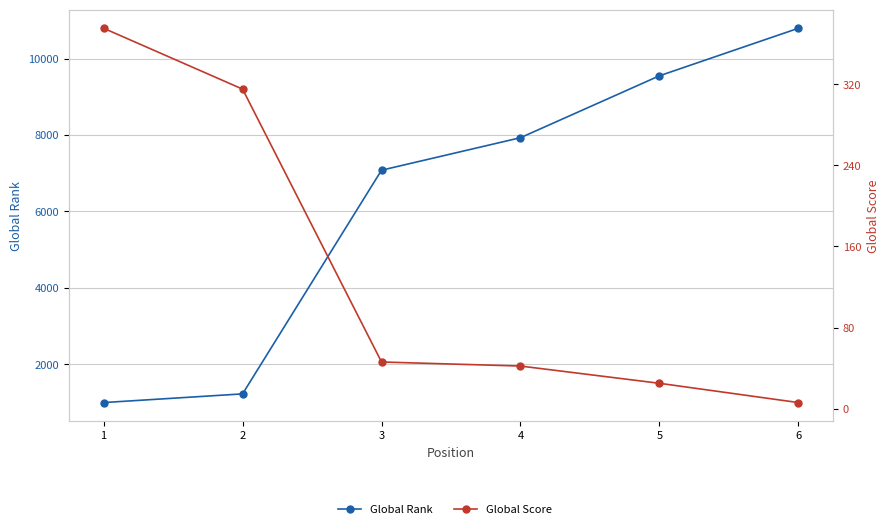

What is the minimum value shown in the chart?

6